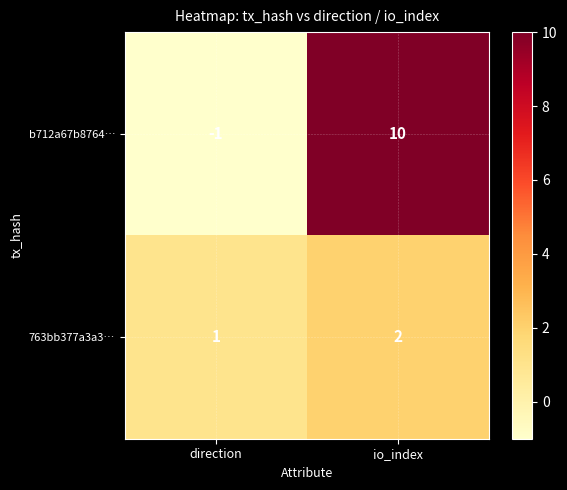

Between direction and io_index, which series saw the biggest shift?

b712a67b8764…